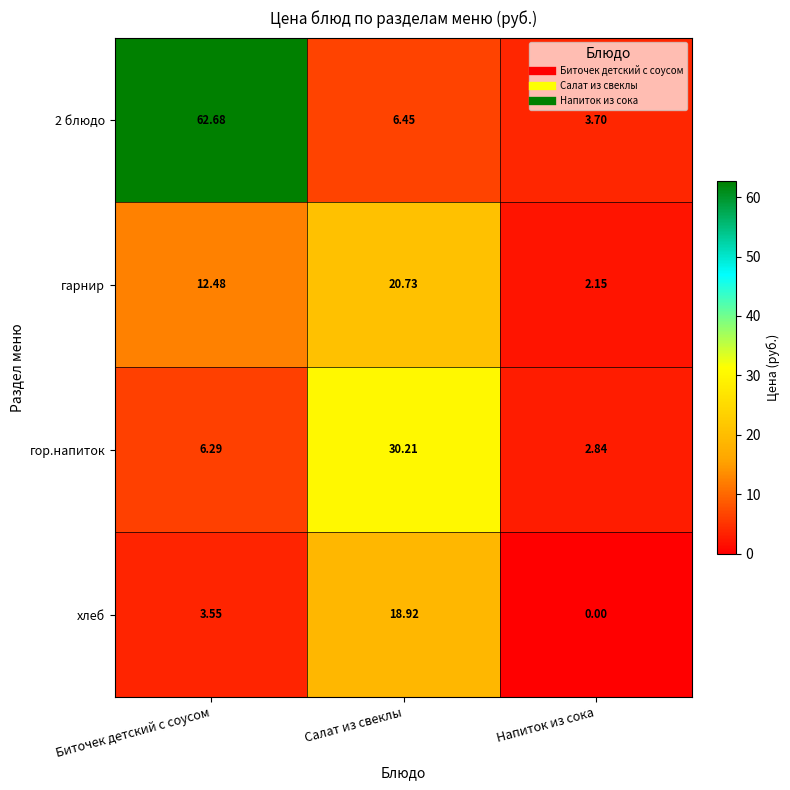

At which category does the chart reach its minimum across all series?

Напиток из сока